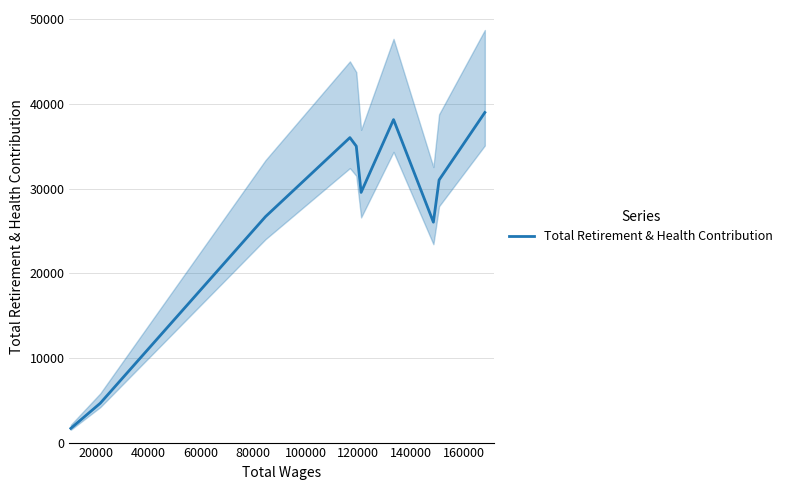

What is the minimum value for Total Retirement & Health Contribution?

1680